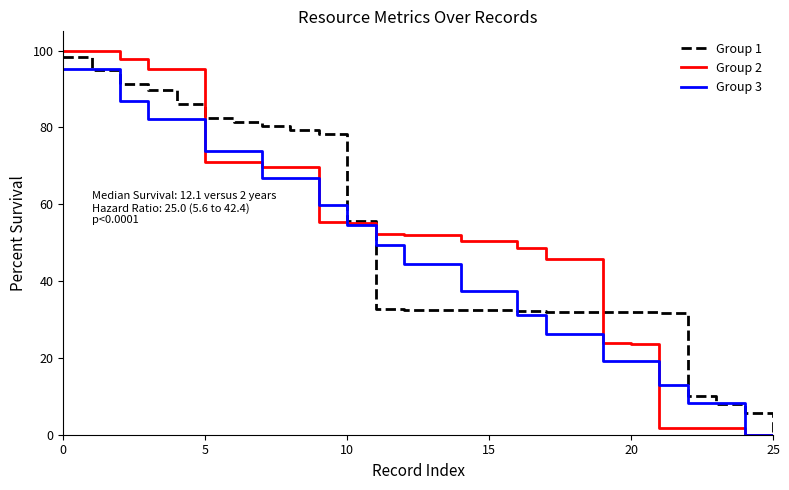

Which series has the widest spread of values?

Group 2